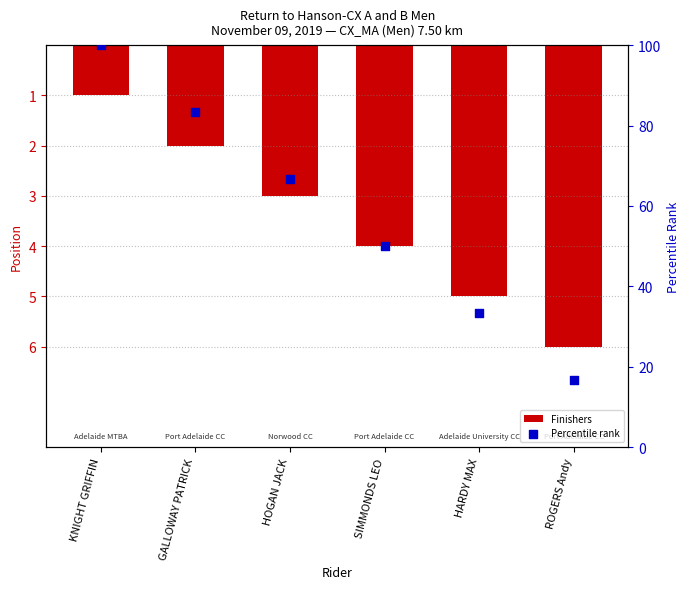

What are all the series names shown in the legend?

Finishers, Percentile rank